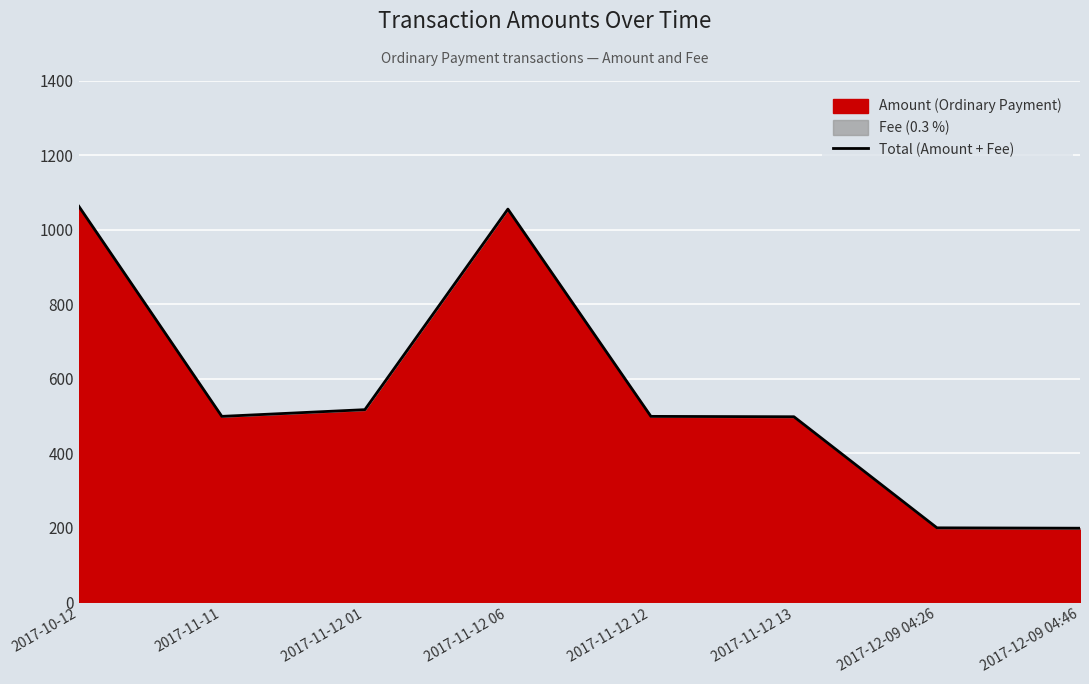

At which category does the chart reach its minimum across all series?

2017-12-09 04:46